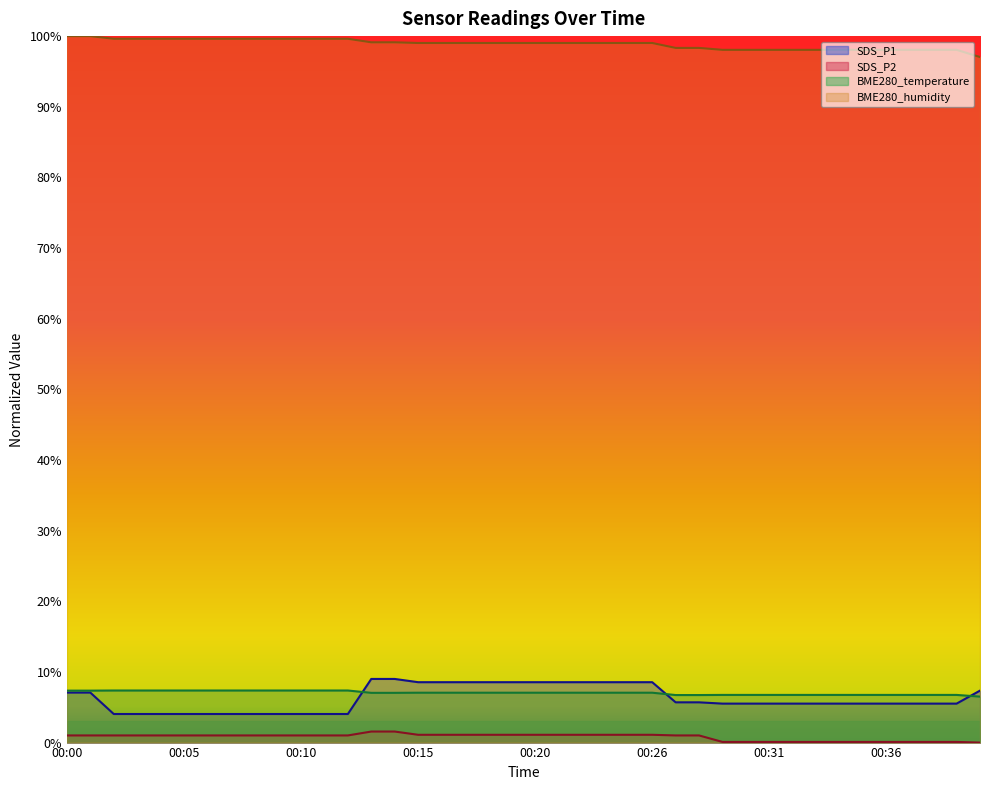

The value of SDS_P1 at 00:11 is 6.5. True or false?

False